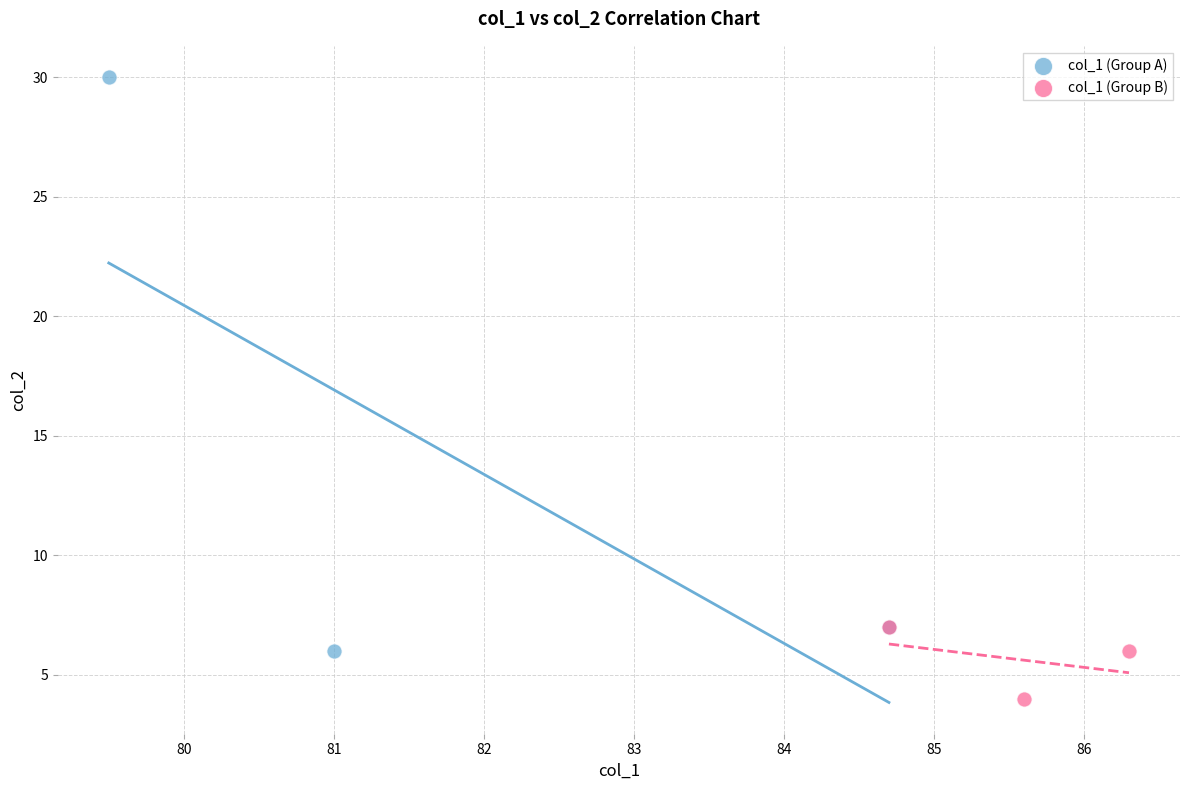

Which series contains the lowest Y value?

col_1 (Group B)